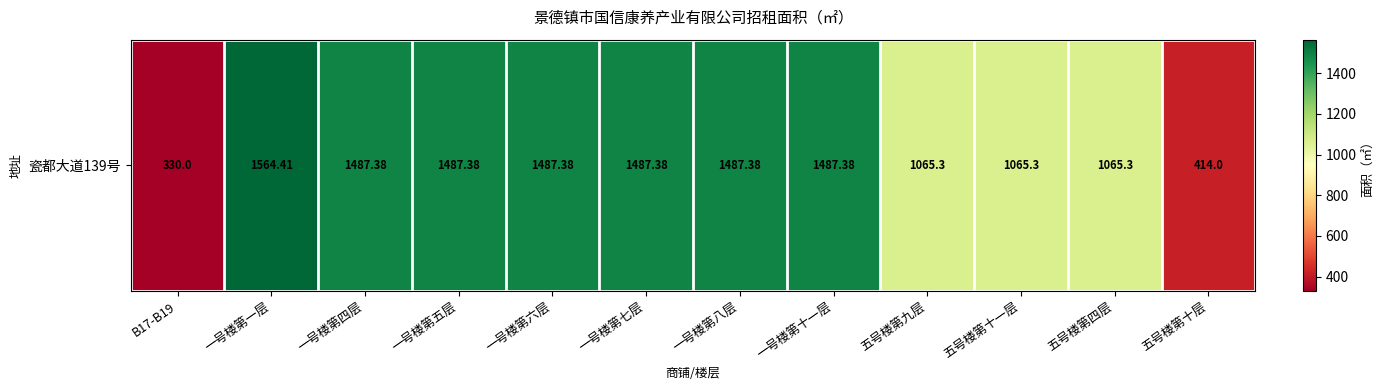

Where does the data first go above 1487?

一号楼第一层